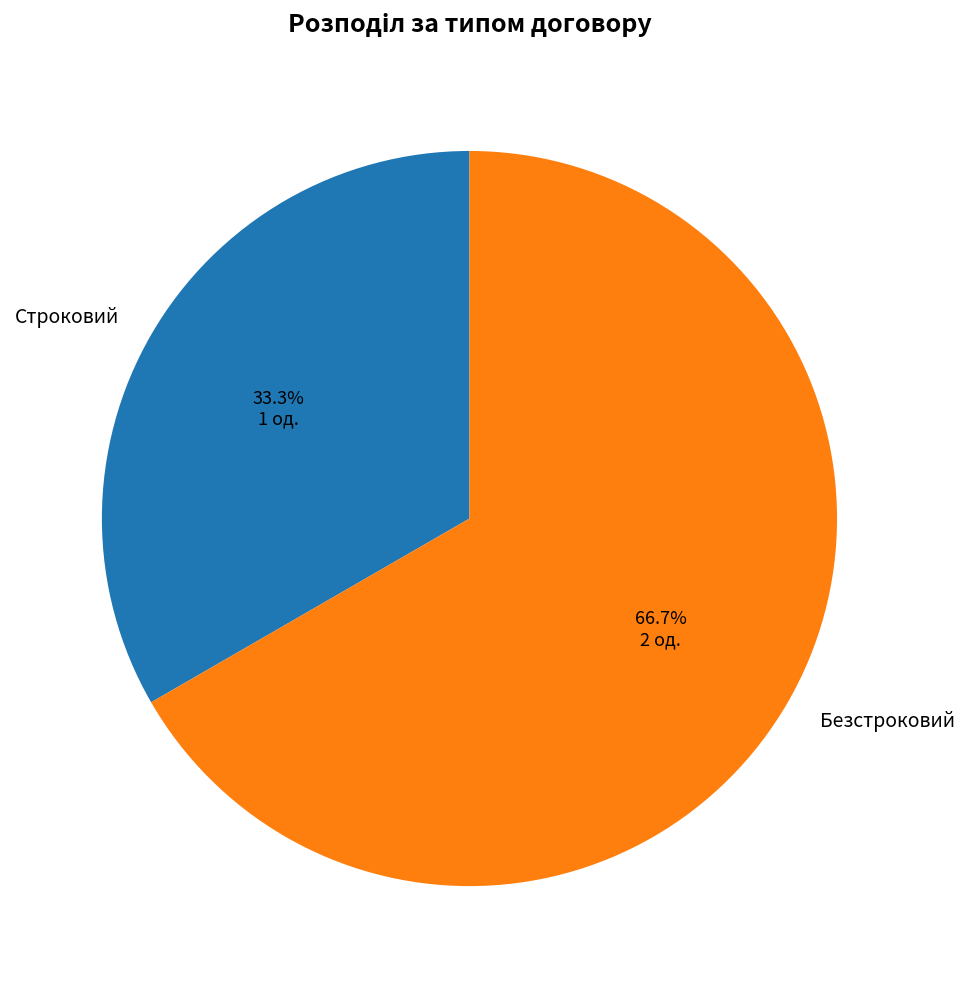

To the nearest percent, what percentage of the pie is Строковий?

33%